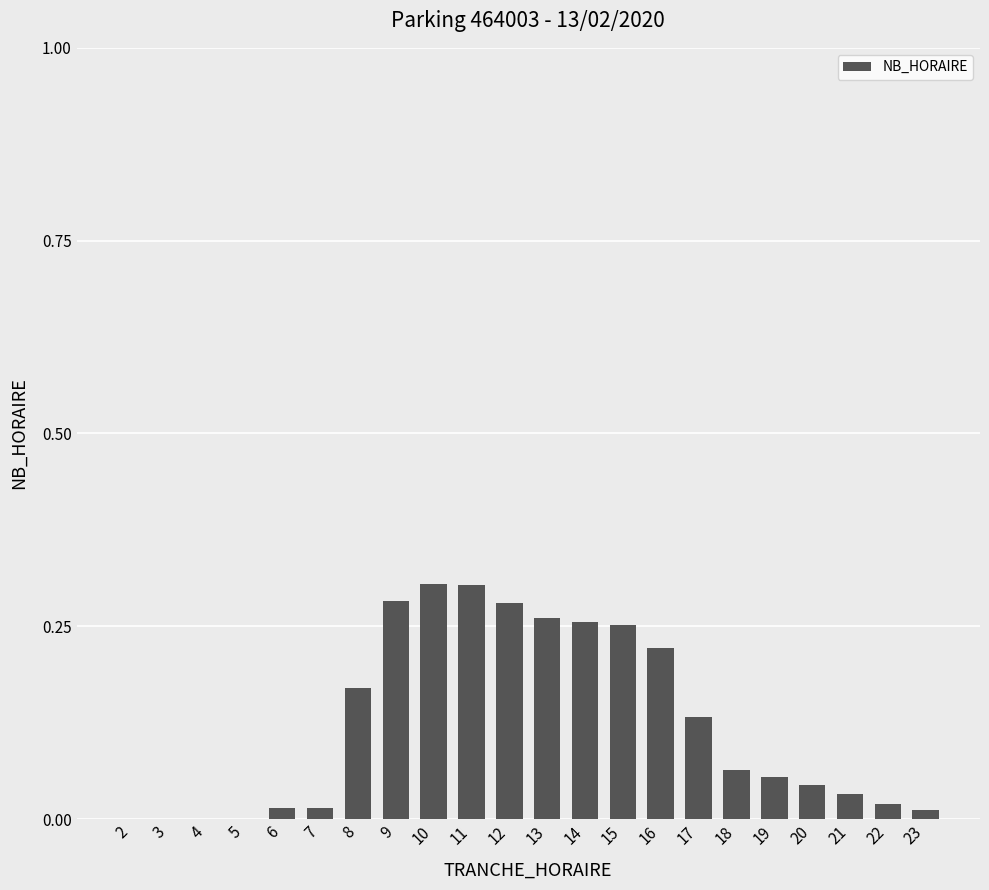

True or false: the data shows 0.4 at 16.

False